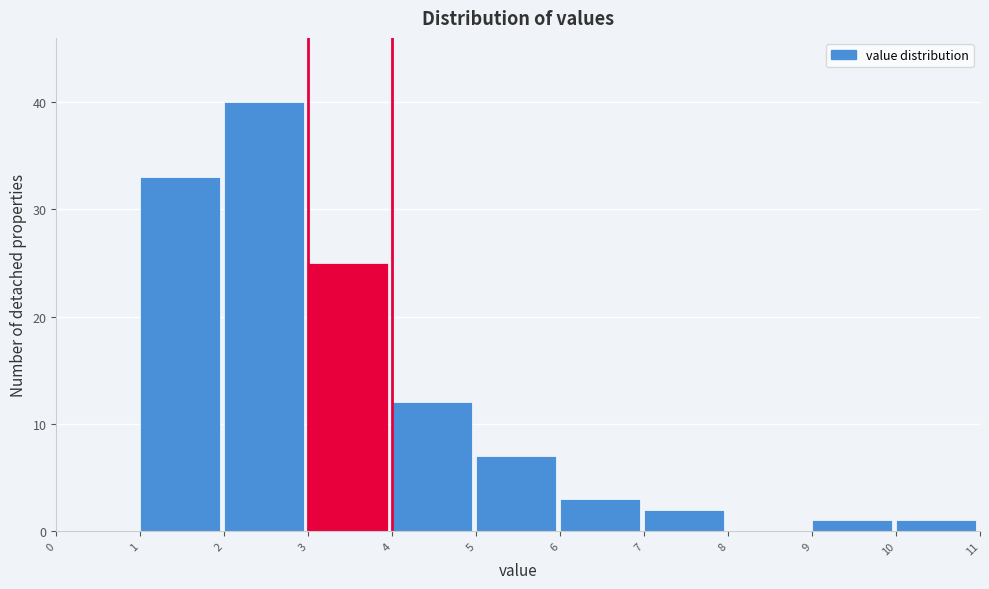

Which range on the x-axis has the tallest bar?

2 to 3